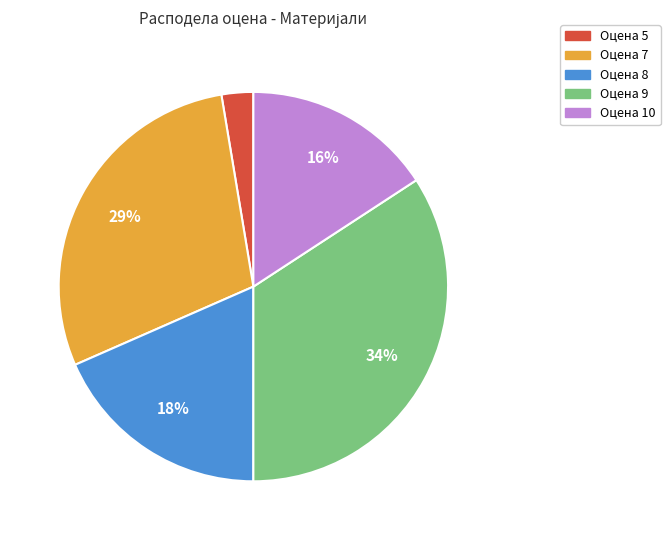

Does any single category account for the majority?

No